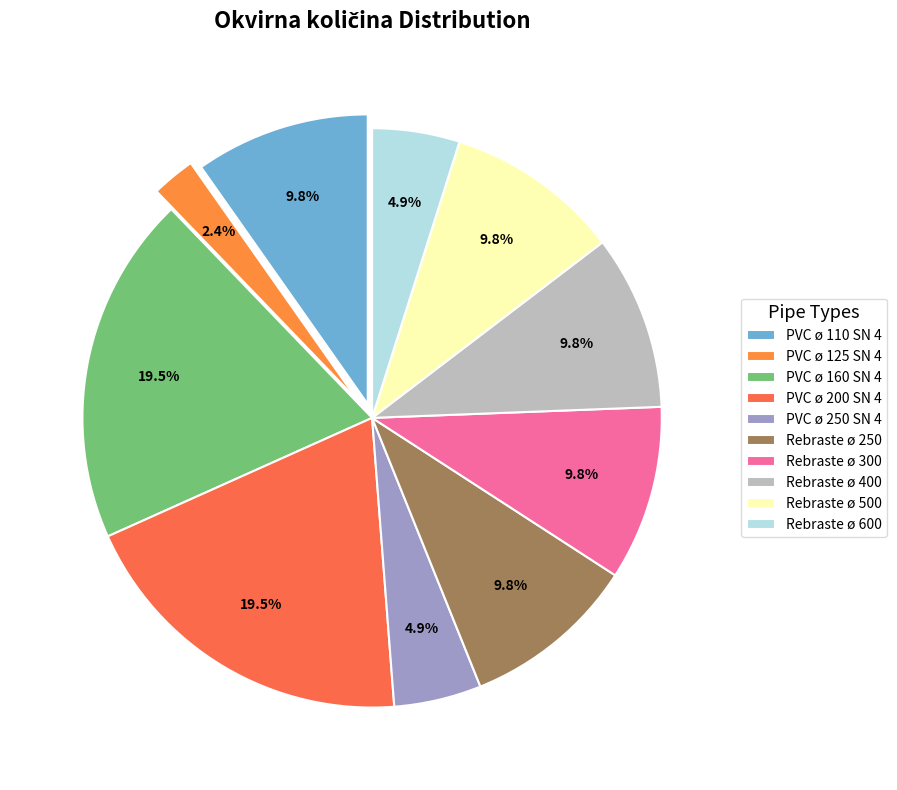

How many slices are in this pie chart?

10